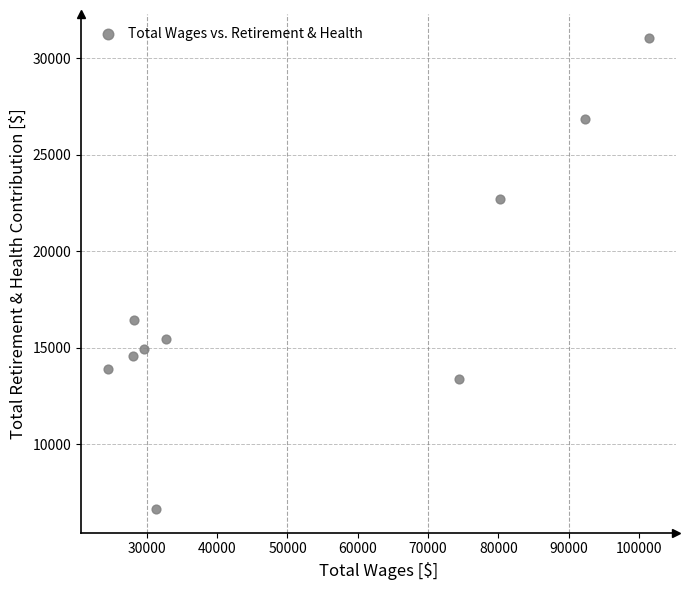

What Y value in the scatter plot is closest to 18861?

16449